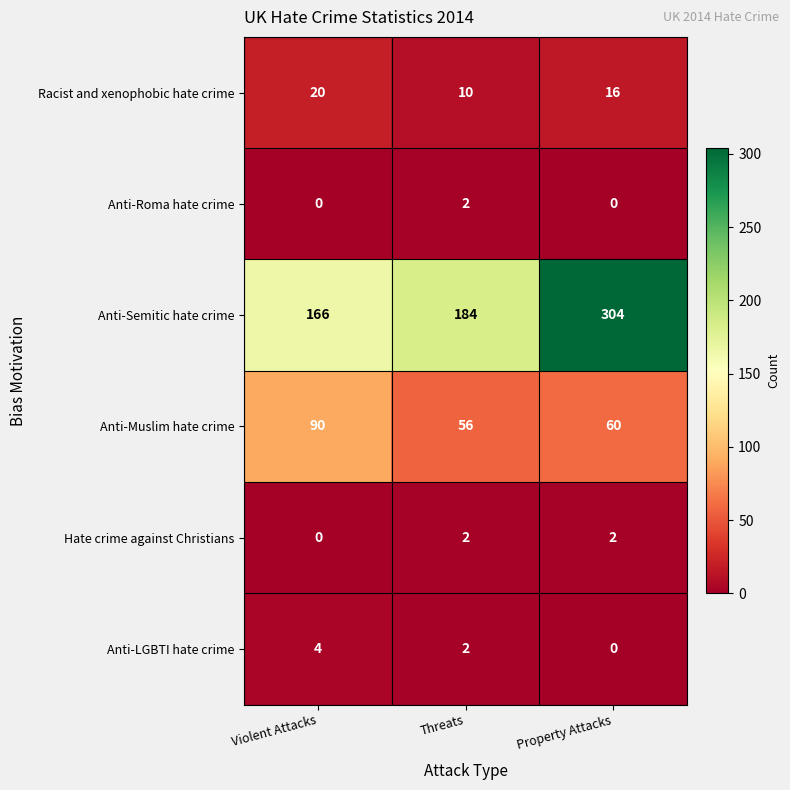

At how many categories does at least one series exceed 26?

3